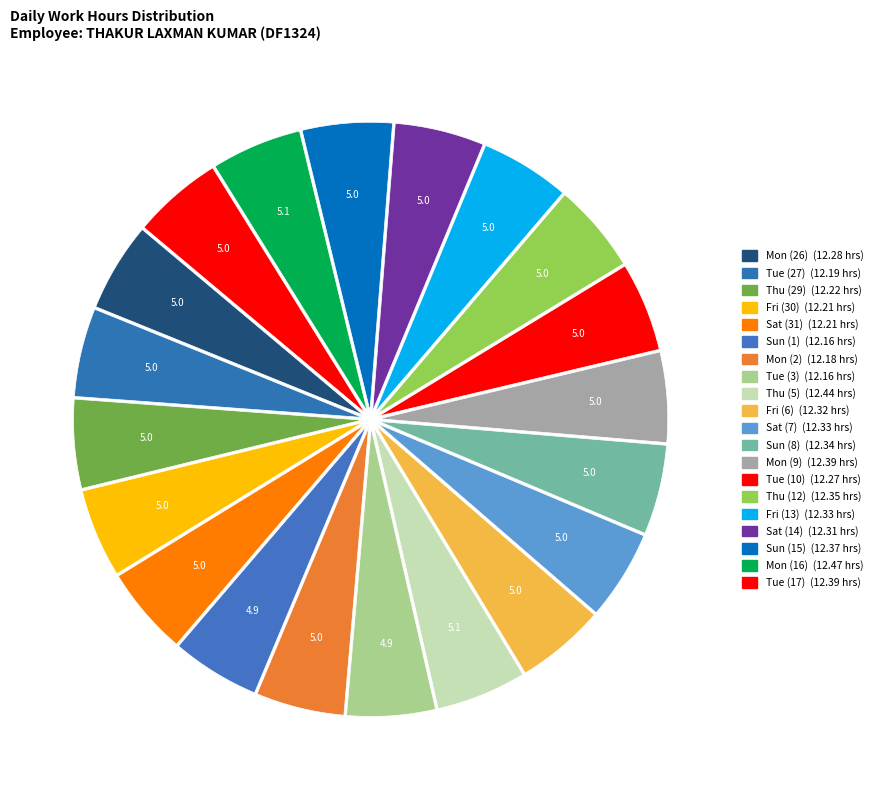

Count the number of slices in the pie.

20